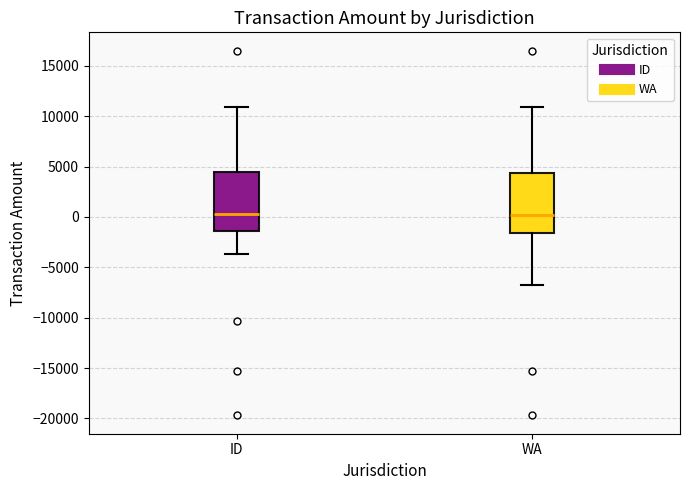

Where is the upper edge of the box for ID on the y-axis? The values are not printed on the chart, so give them approximately, as read against the axis.

4500